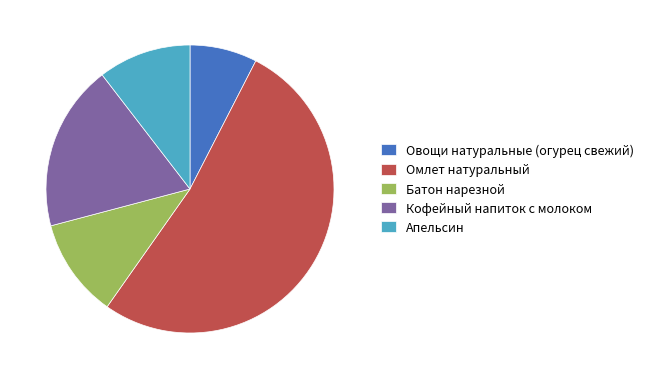

Is there a majority slice in this chart?

Yes